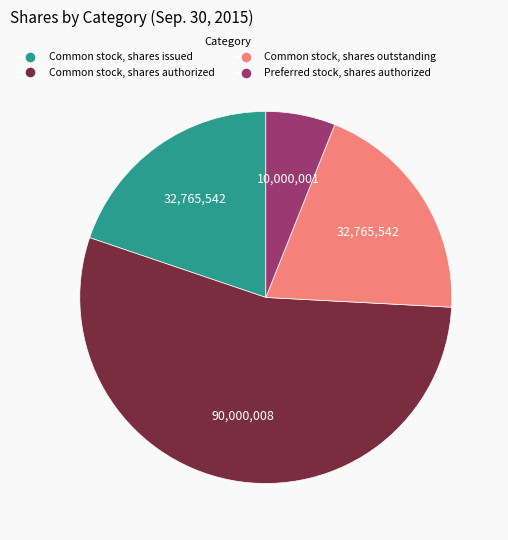

Do Common stock, shares outstanding and Common stock, shares authorized together represent more than half of the pie?

Yes